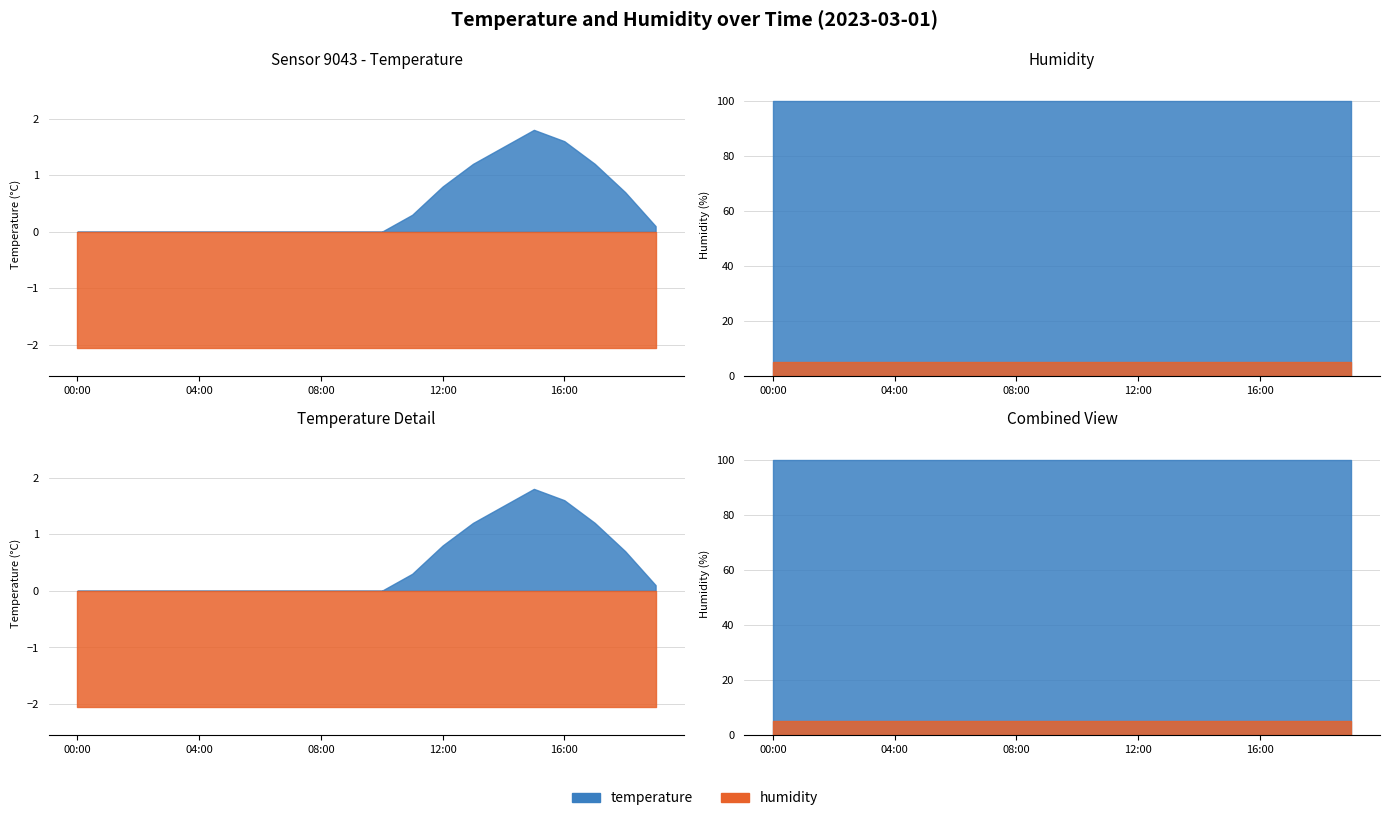

At which label does temperature reach its peak?

15:00